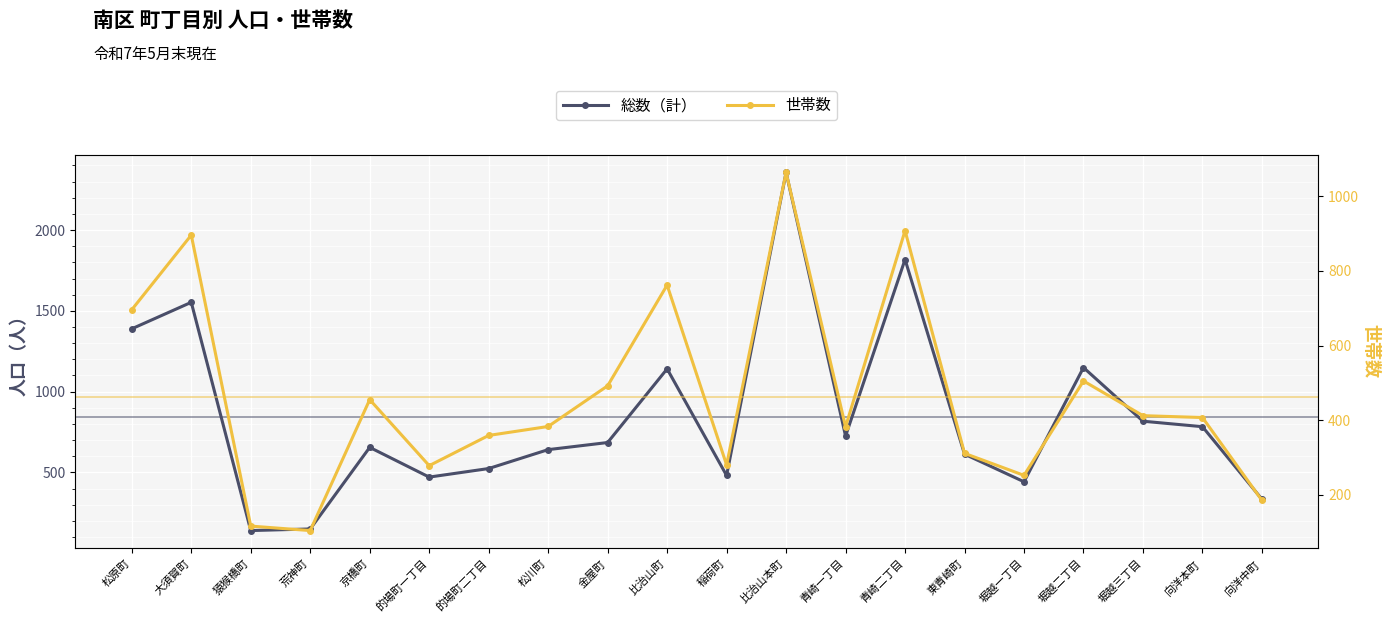

Which series has the largest total across all categories?

総数（計）